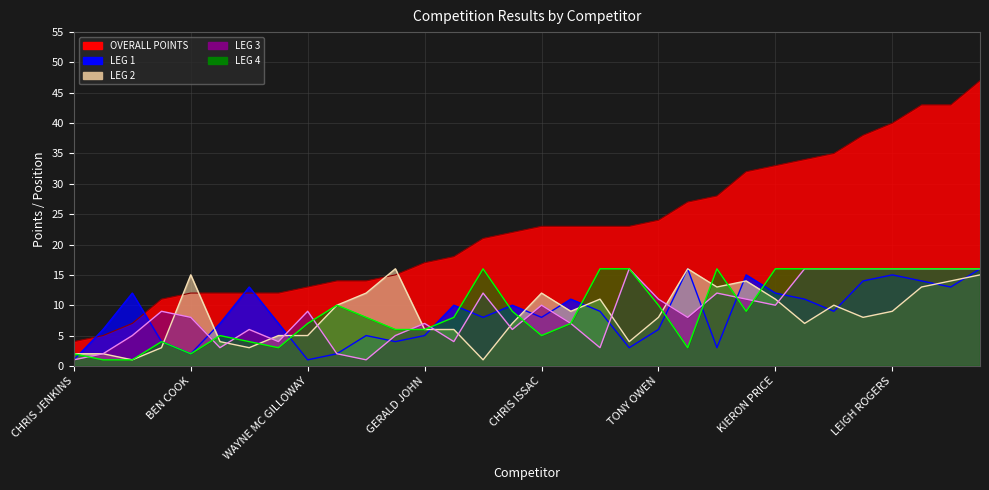

At which label is LEG 4 closest to 8?

PHIL GEORGE